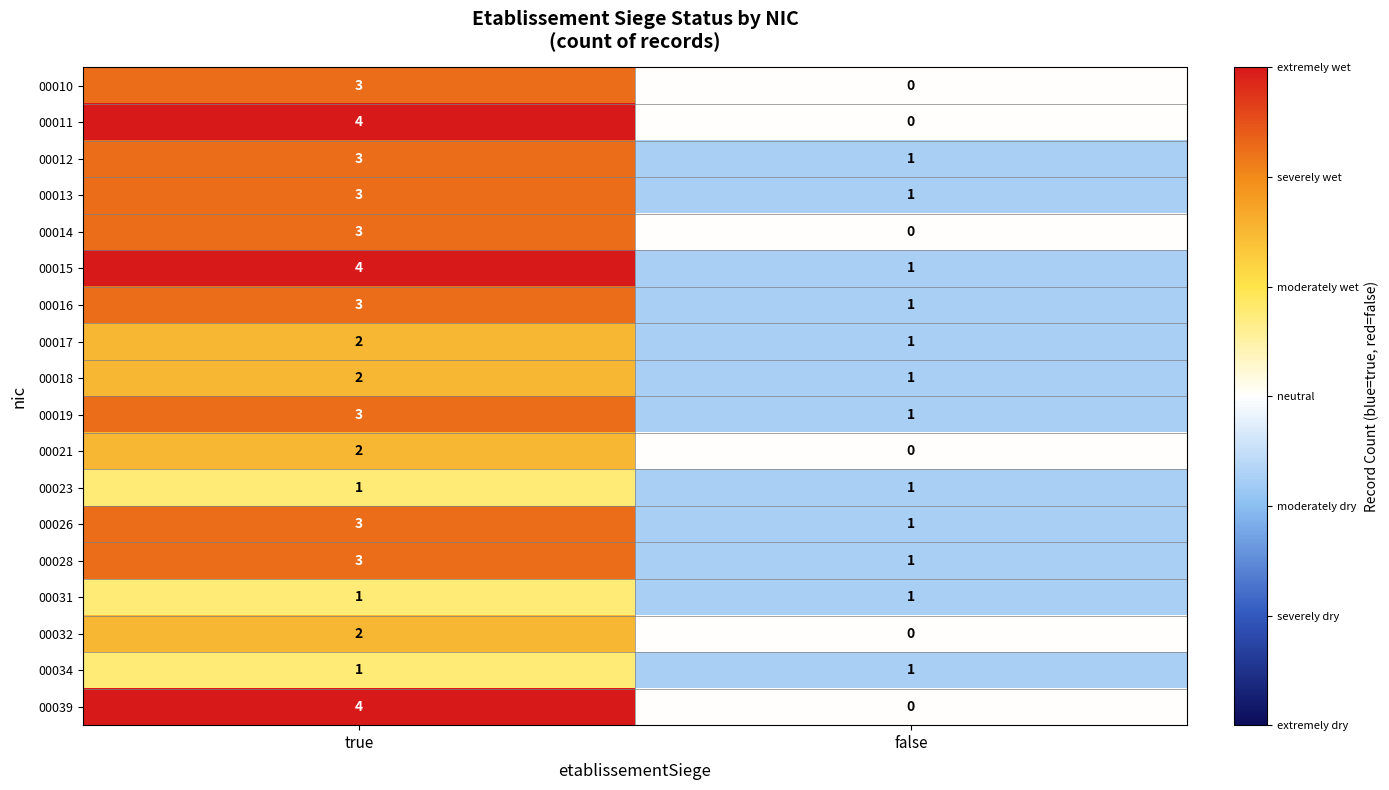

What is the greatest value displayed?

4